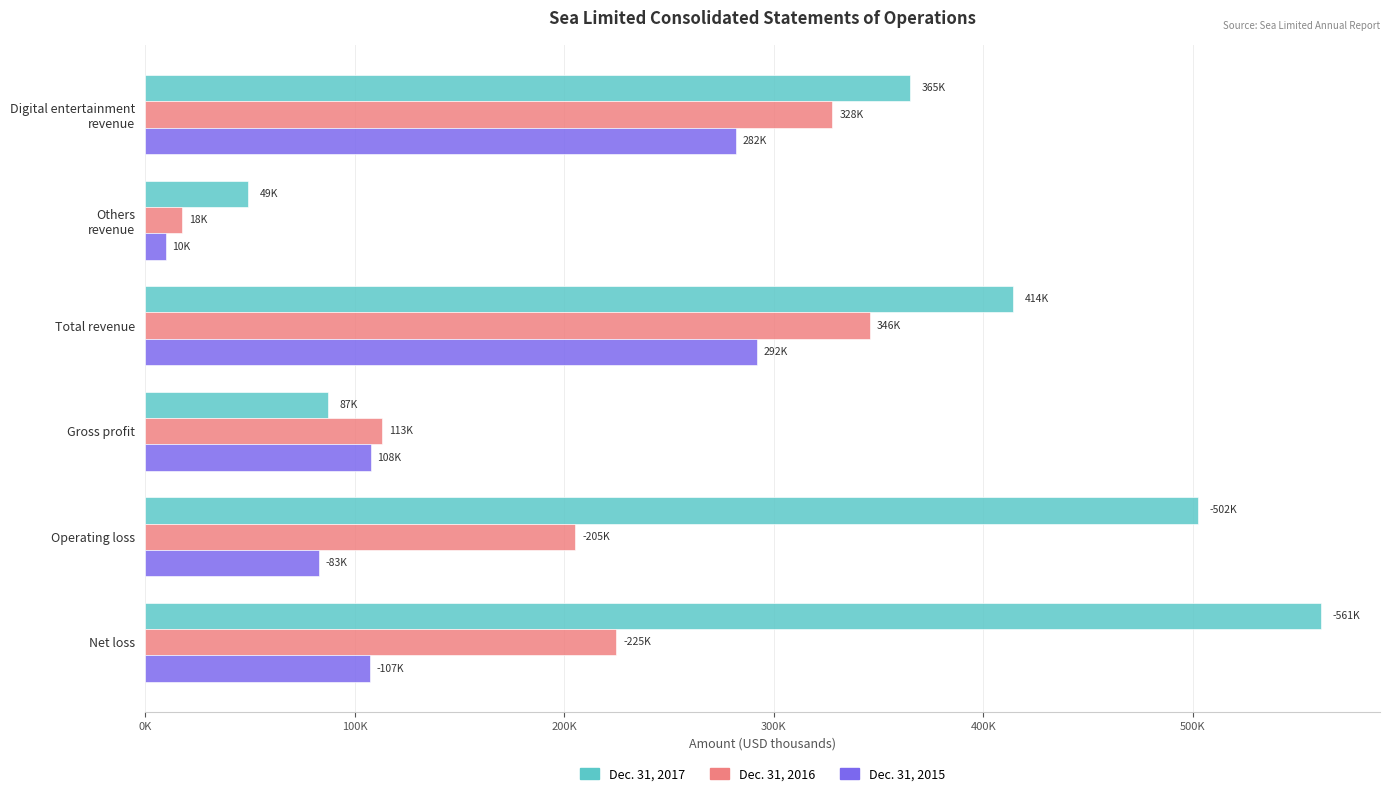

What are all the series names shown in the legend?

Dec. 31, 2017, Dec. 31, 2016, Dec. 31, 2015